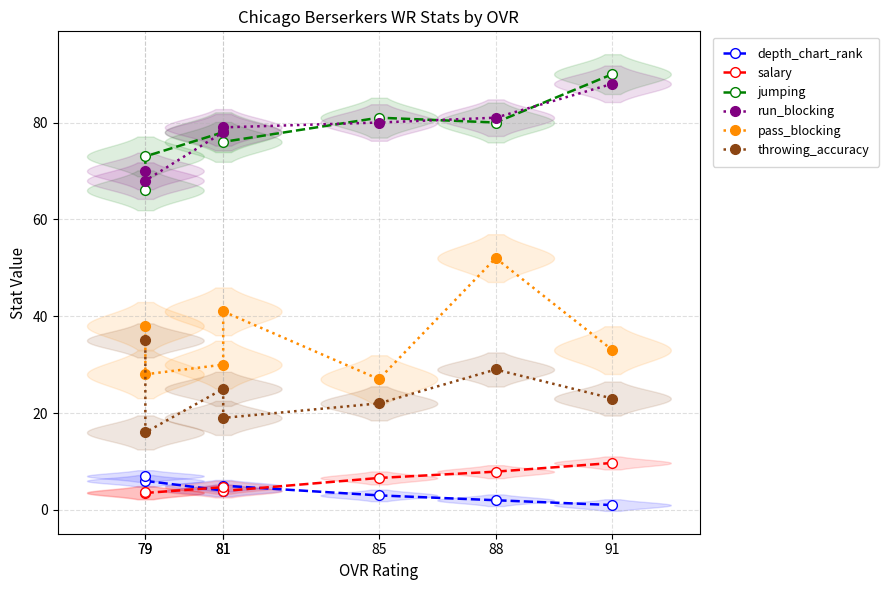

Which series has the largest total across all categories?

jumping